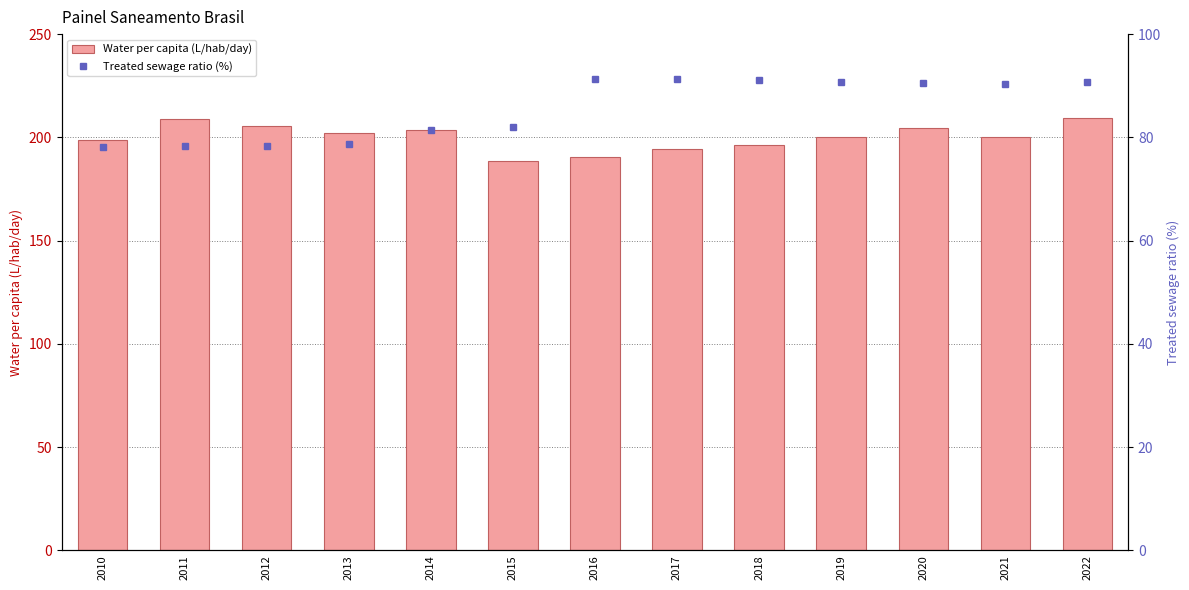

At how many categories does at least one series exceed 78?

13